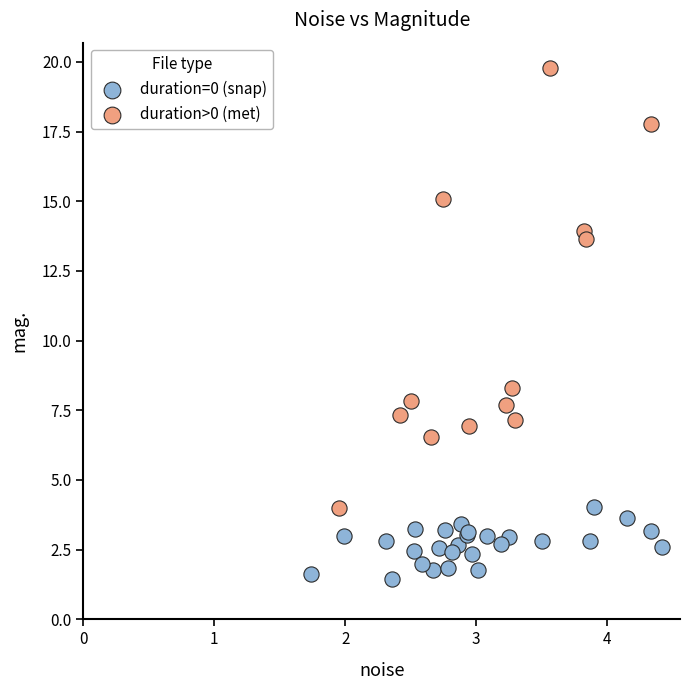

Which series contains the highest Y value?

duration>0 (met)